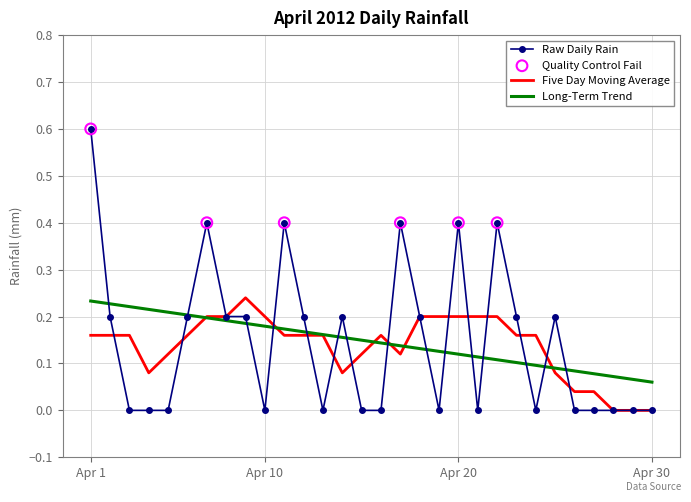

Which series has the largest range (max minus min)?

Raw Daily Rain